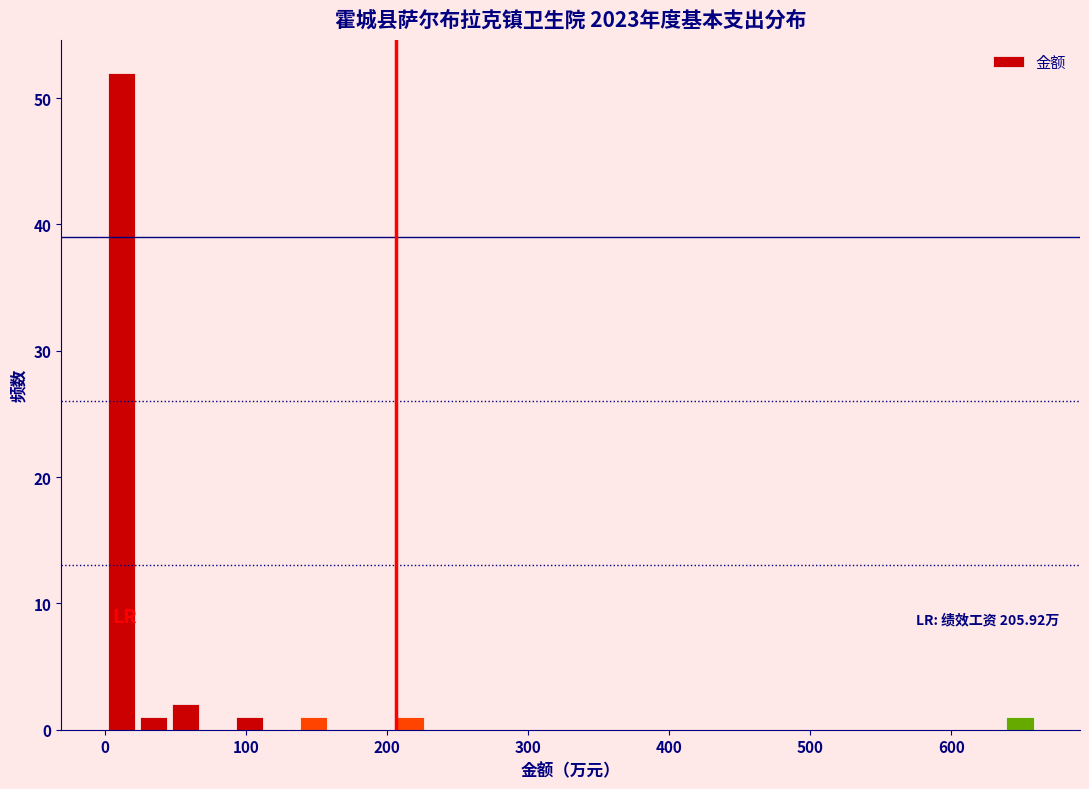

Read against the x-axis, roughly where is the centre of the tallest bar?

10